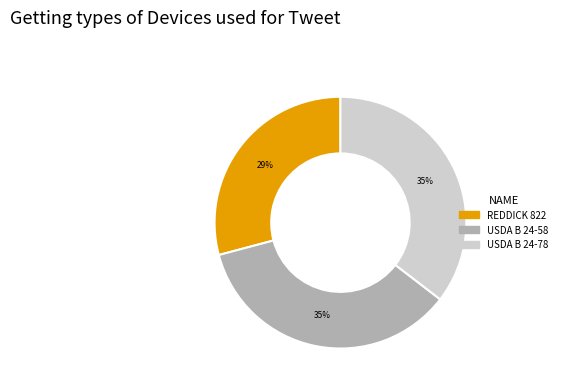

How many slices are in this pie chart?

3